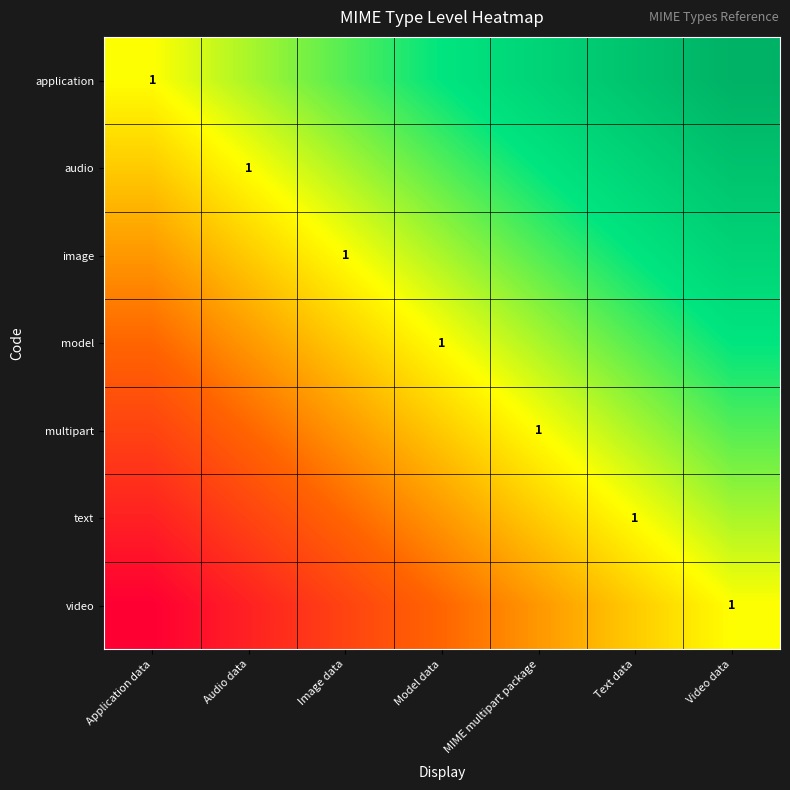

Which series has the widest spread of values?

application